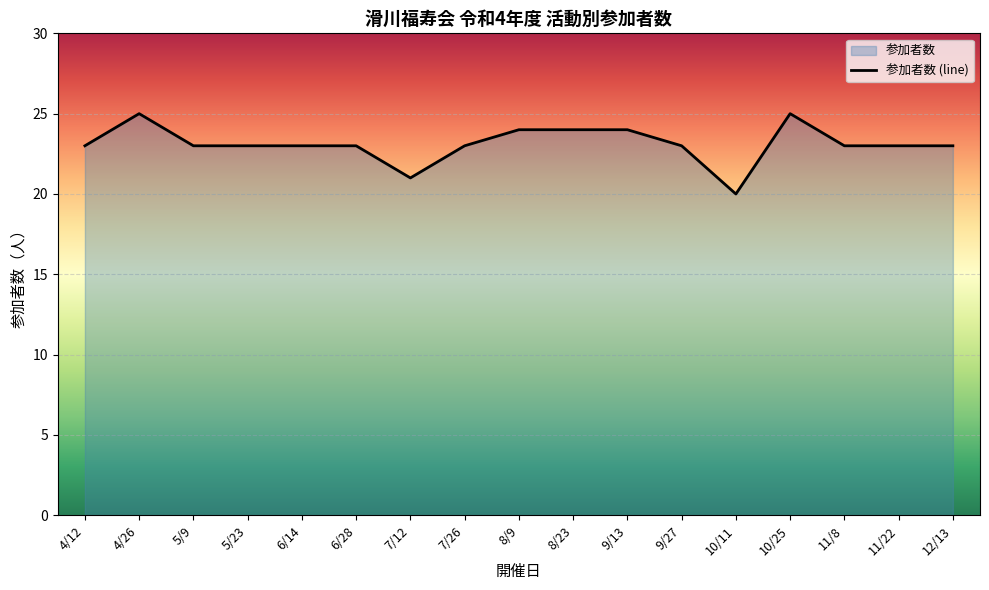

Which has a higher value, 10/11 or 9/27?

9/27